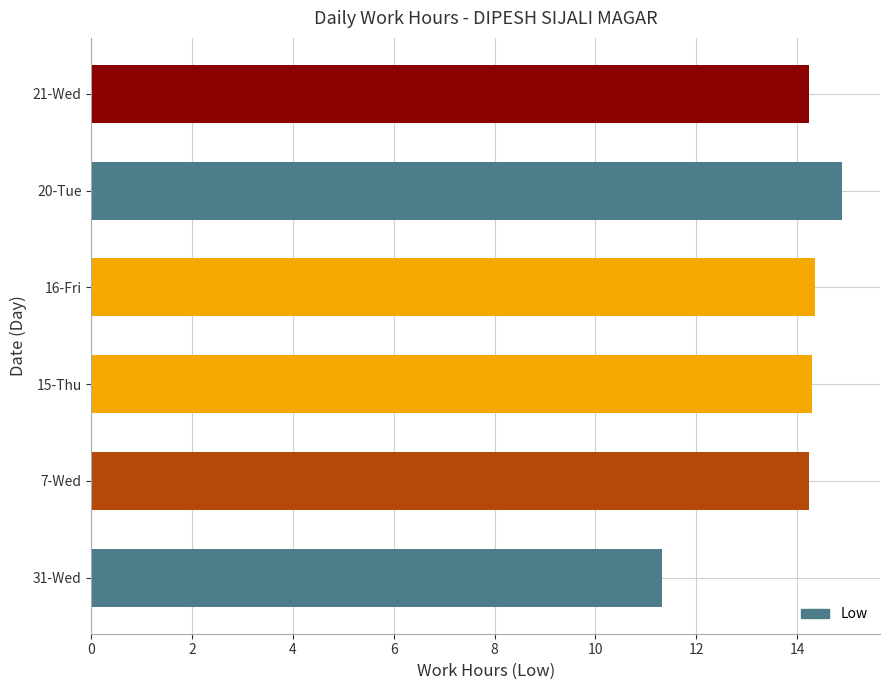

How many bars are there in total?

6